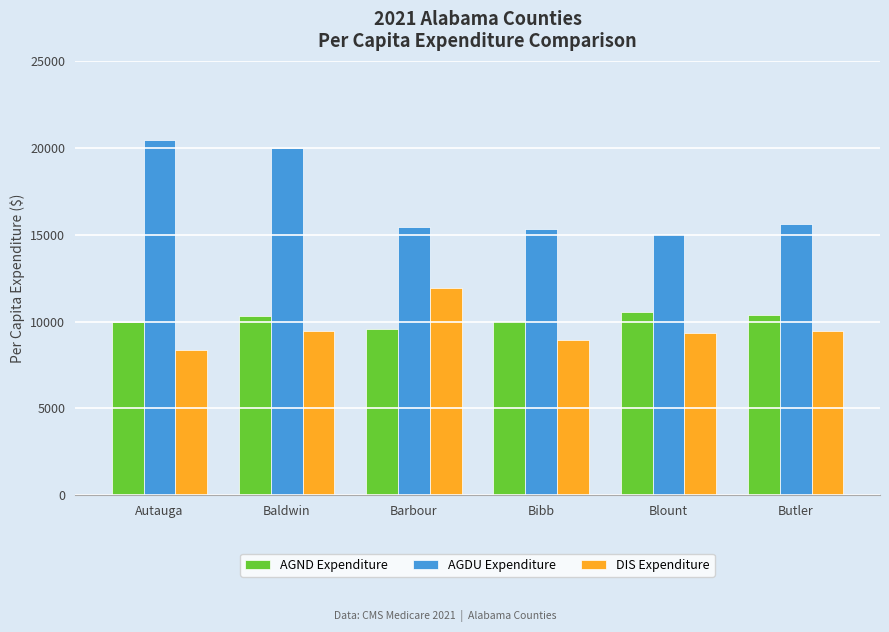

How many bars are there in total?

18